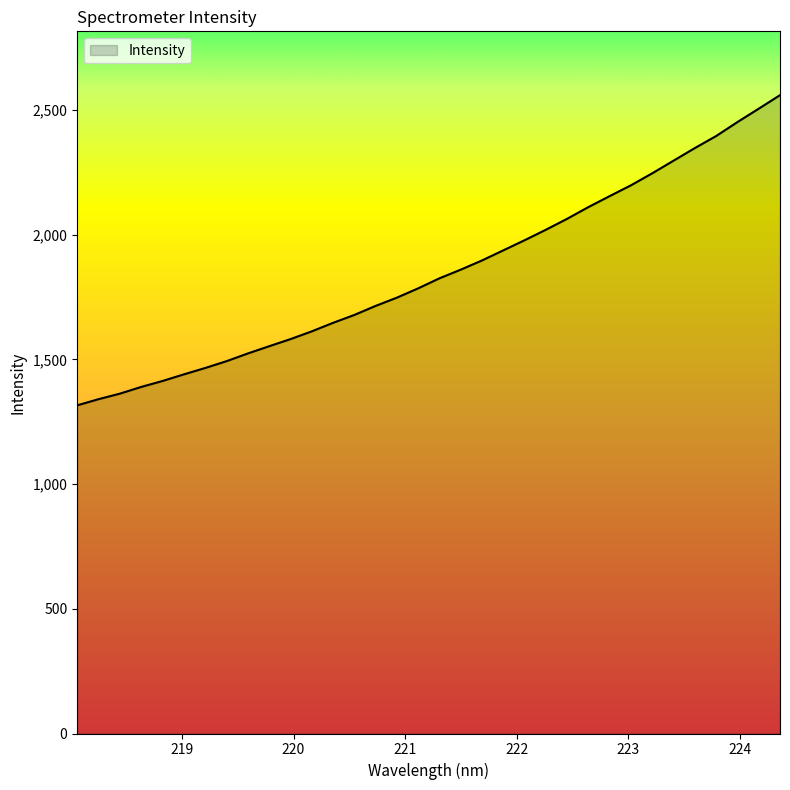

What is the minimum value shown in the chart?

1315.6